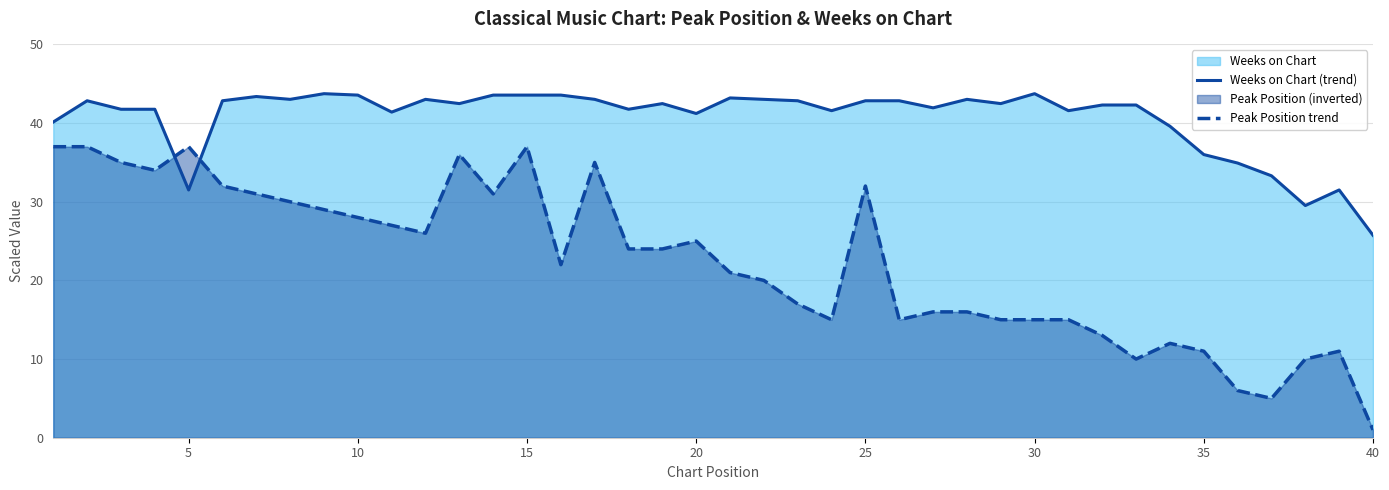

Rank the series by their average value, from highest to lowest.

Weeks on Chart (trend), Peak Position trend